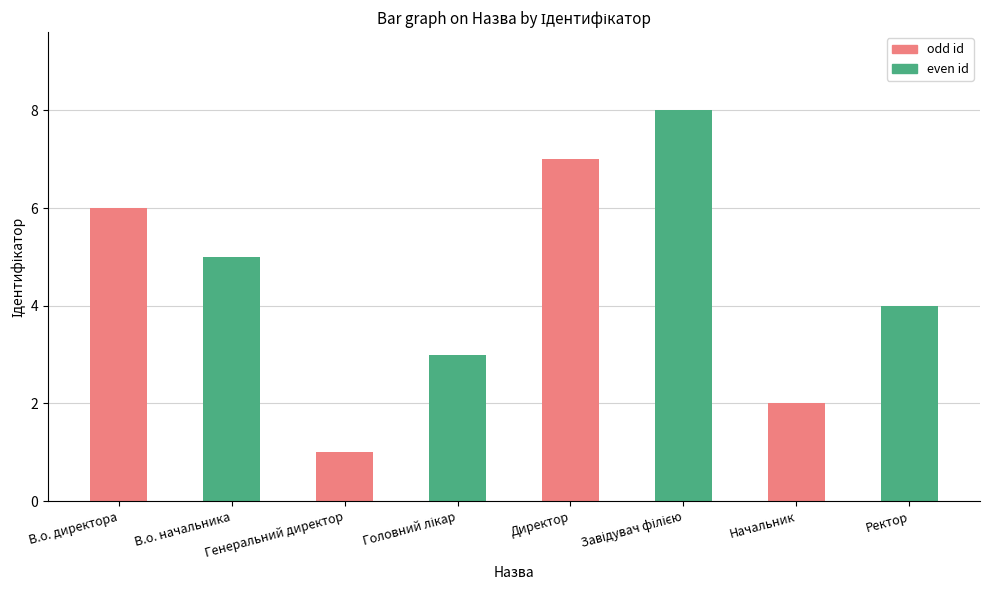

True or false: the data shows 12 at Директор.

False